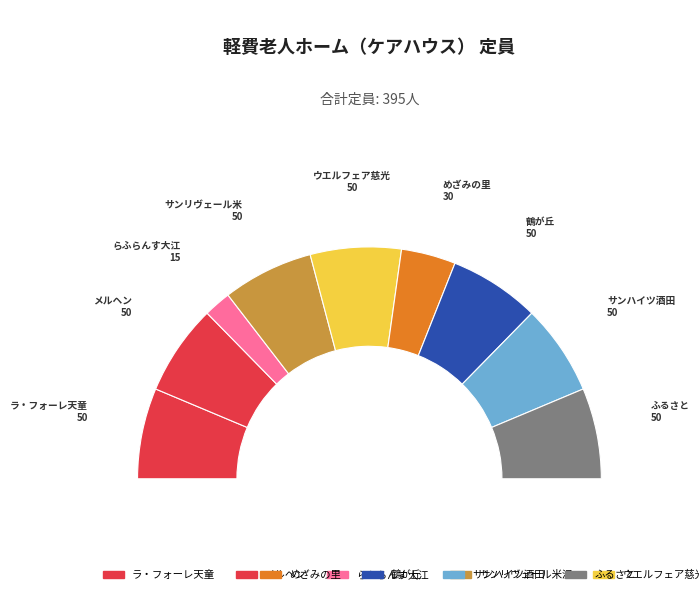

Rank the categories by value from highest to lowest.

ラ・フォーレ天童, メルヘン, サンリヴェール米沢, ウエルフェア慈光園, 鶴が丘, サンハイツ酒田, ふるさと, めざみの里, らふらんす大江